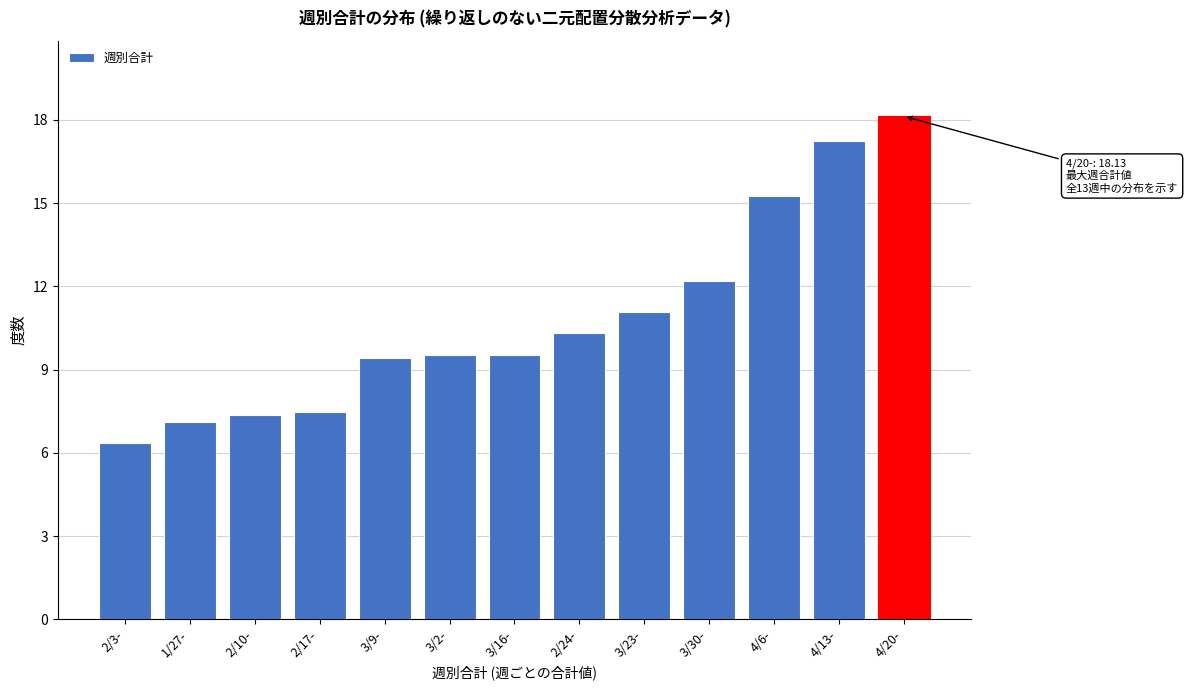

What position from the right is 2/10-?

11